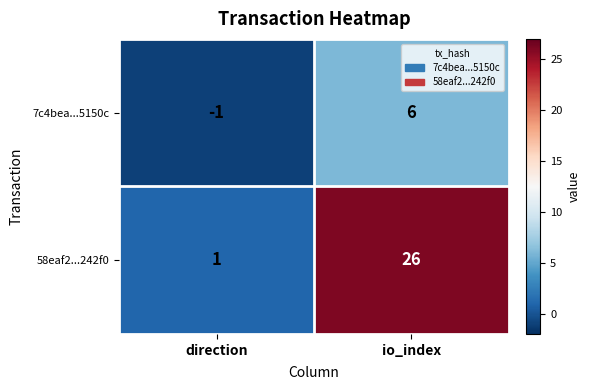

Where is 58eaf2...242f0 nearest to the value 13?

direction